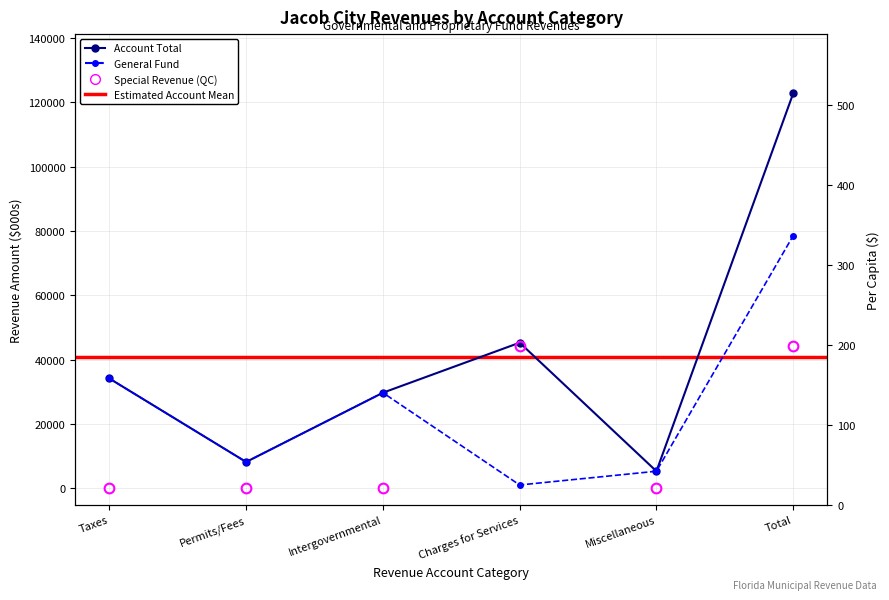

At which label is Per Capita closest to 266?

Charges for Services